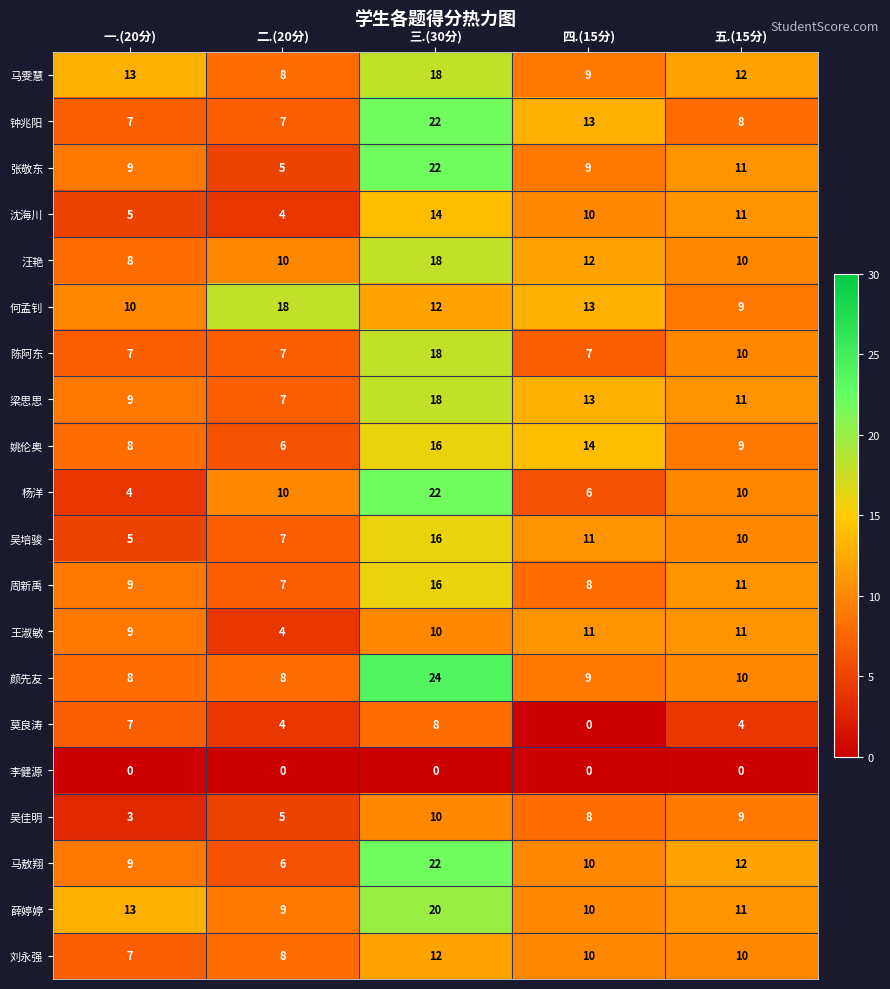

The value of 杨洋 at 三.(30分) is 31. True or false?

False